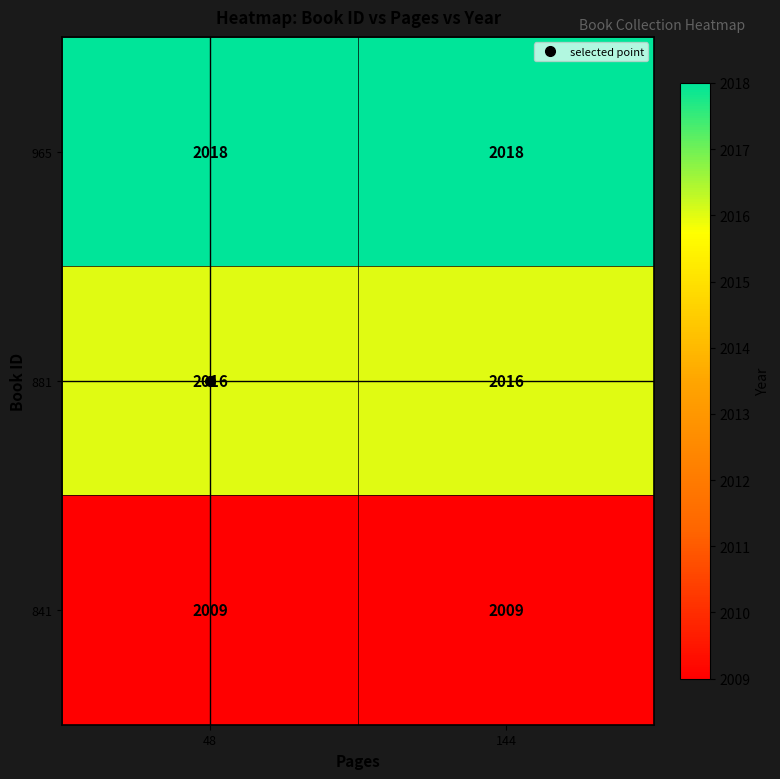

How many data points does each series have?

2